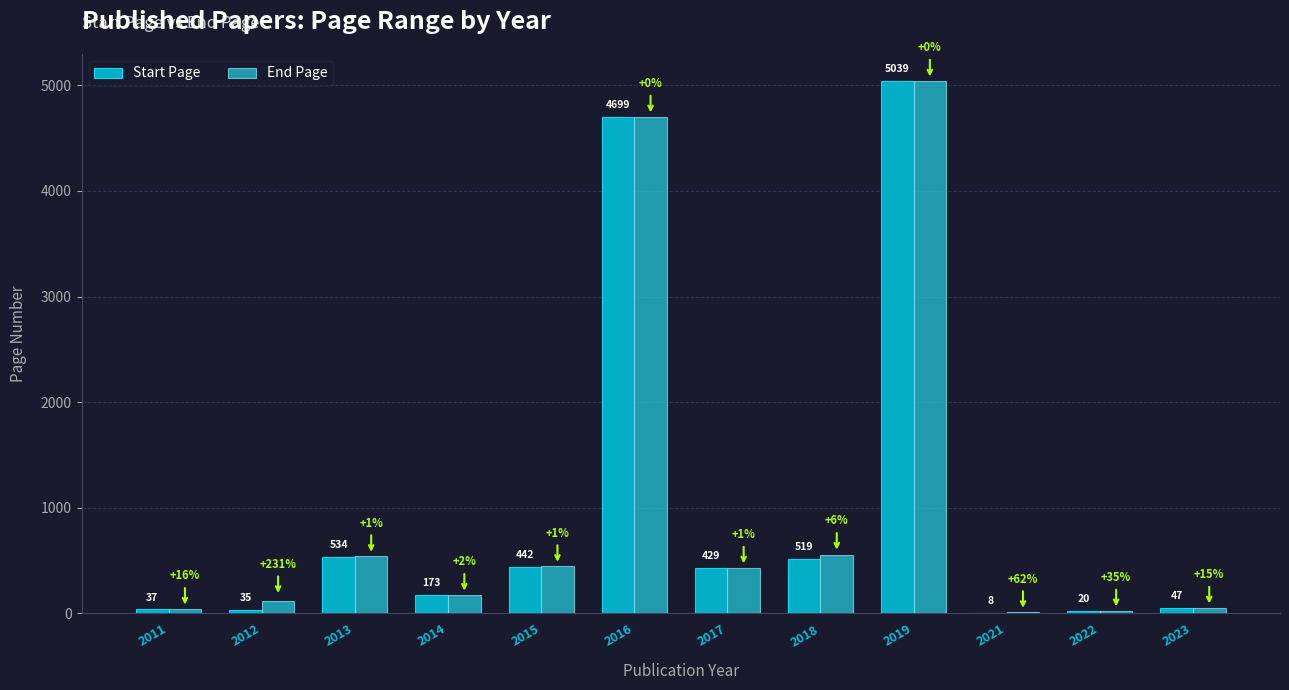

At which category is the sum across all series the highest?

2019